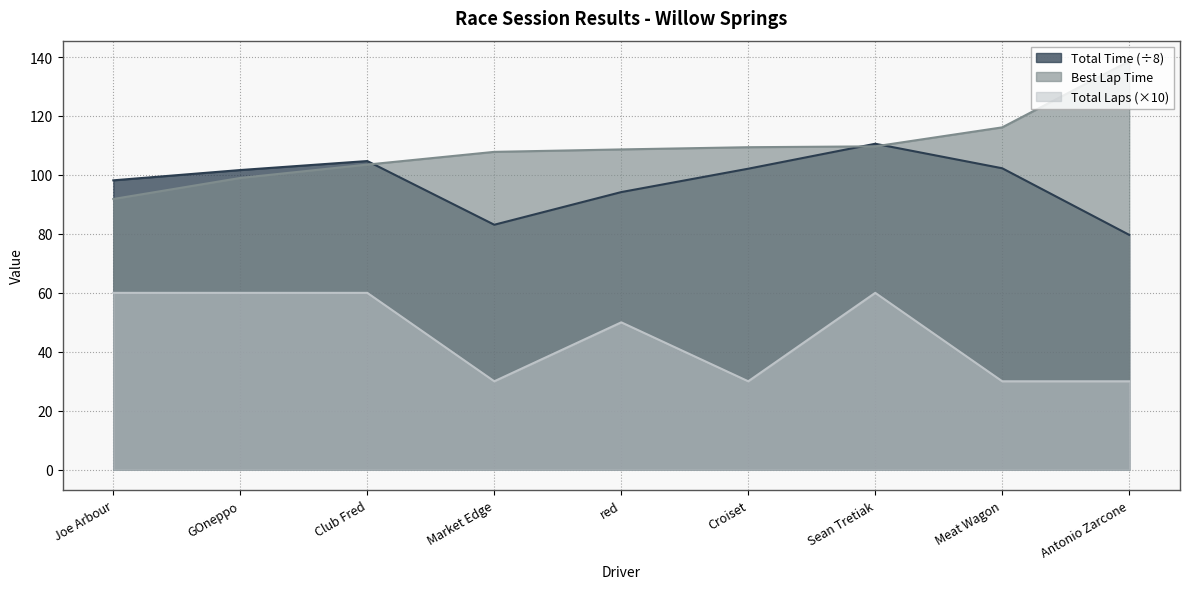

Is it true that Total Time equals 22.8 at Club Fred?

False